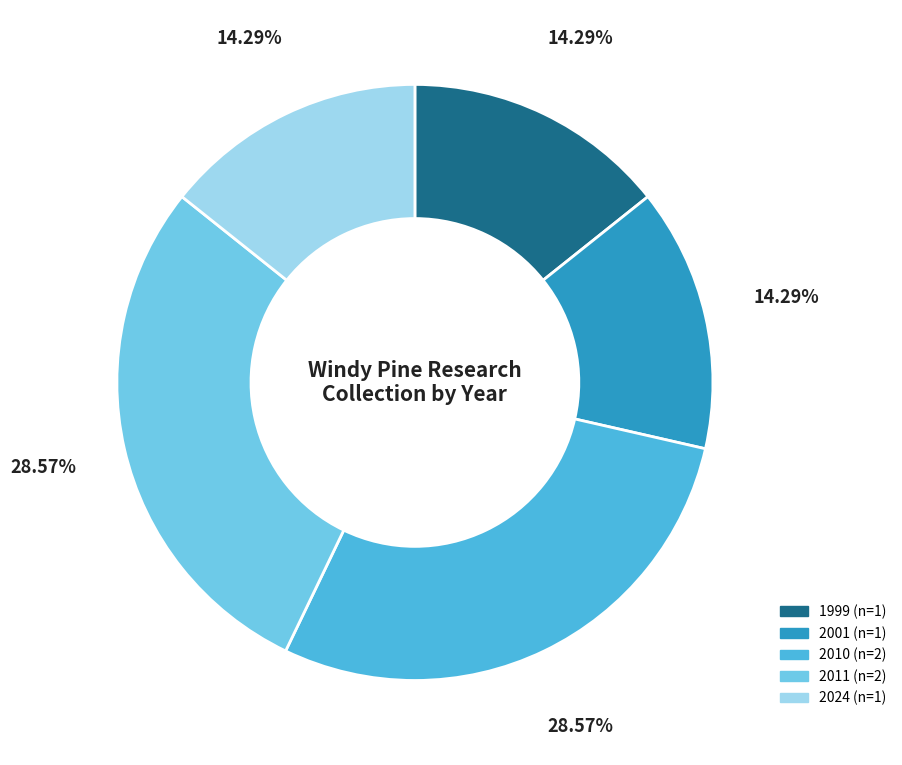

Is there any slice that represents more than half of the pie?

No